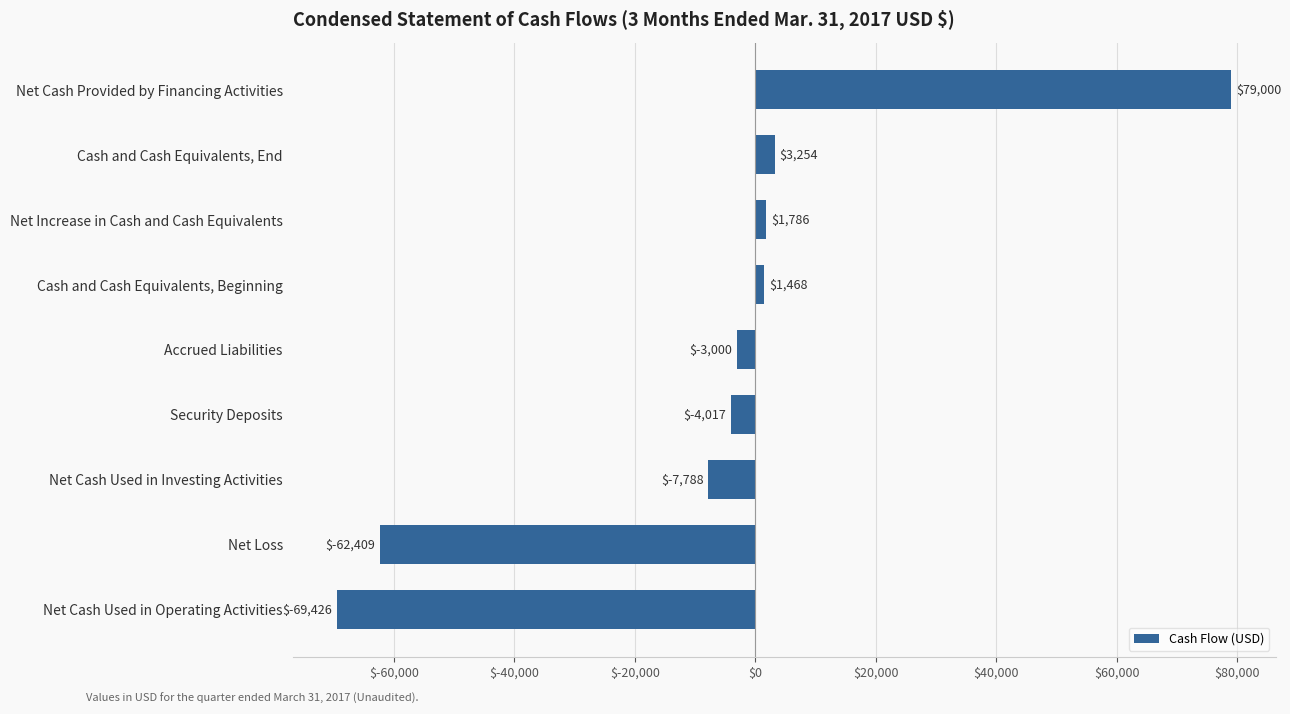

True or false: the data shows -7788 at Net Cash Used in Investing Activities.

True